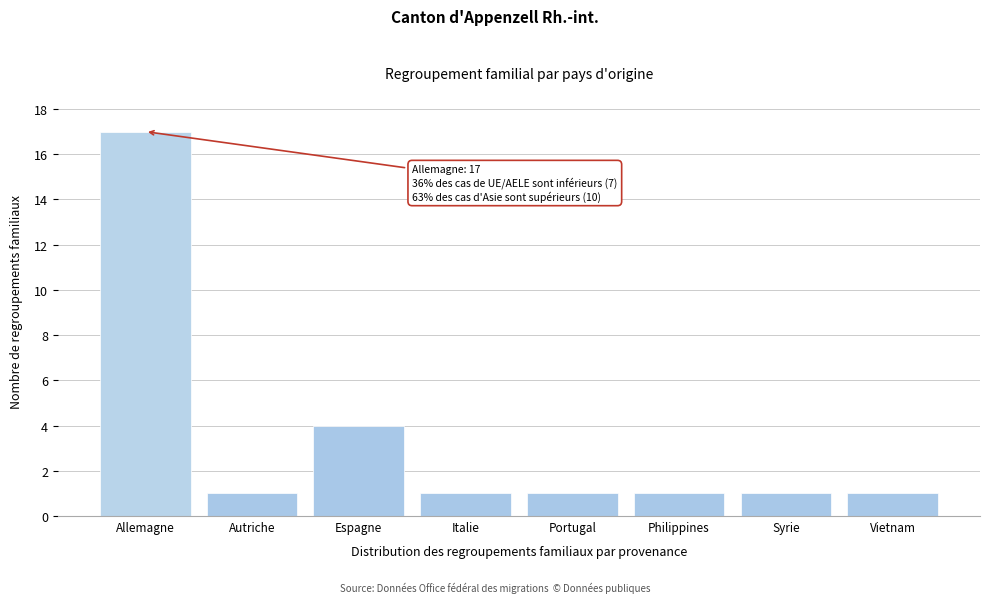

Reading left to right, what are all the values shown in this chart?

17	1	4	1	1	1	1	1